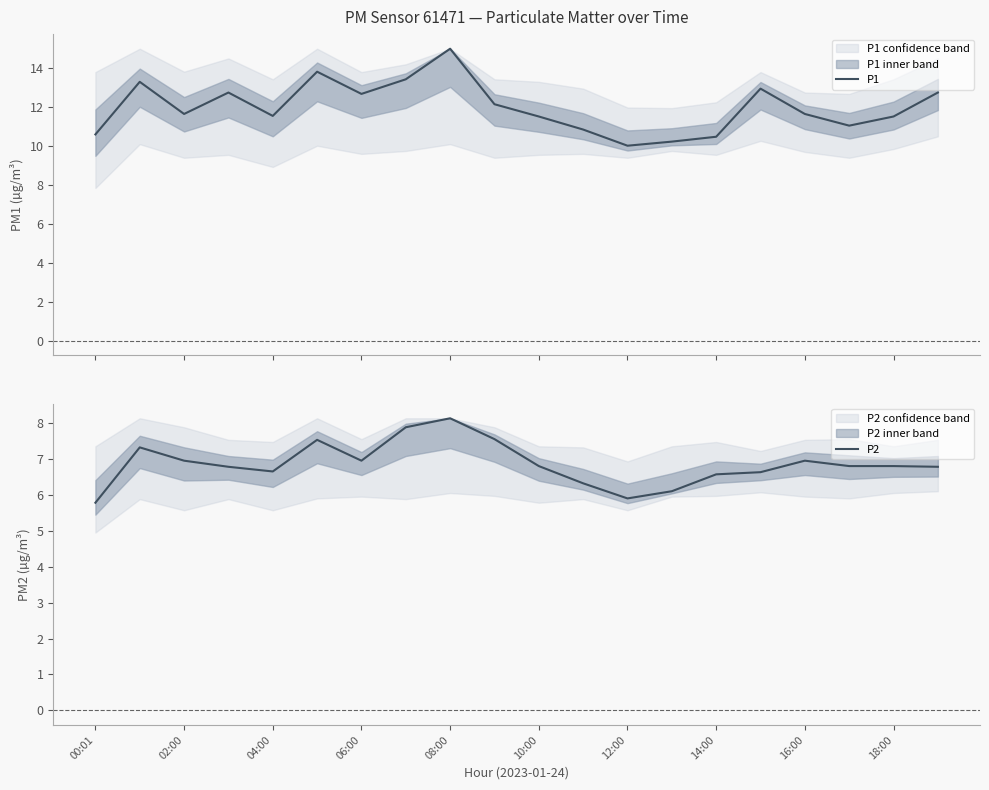

How many values in the P2 series exceed 6?

18